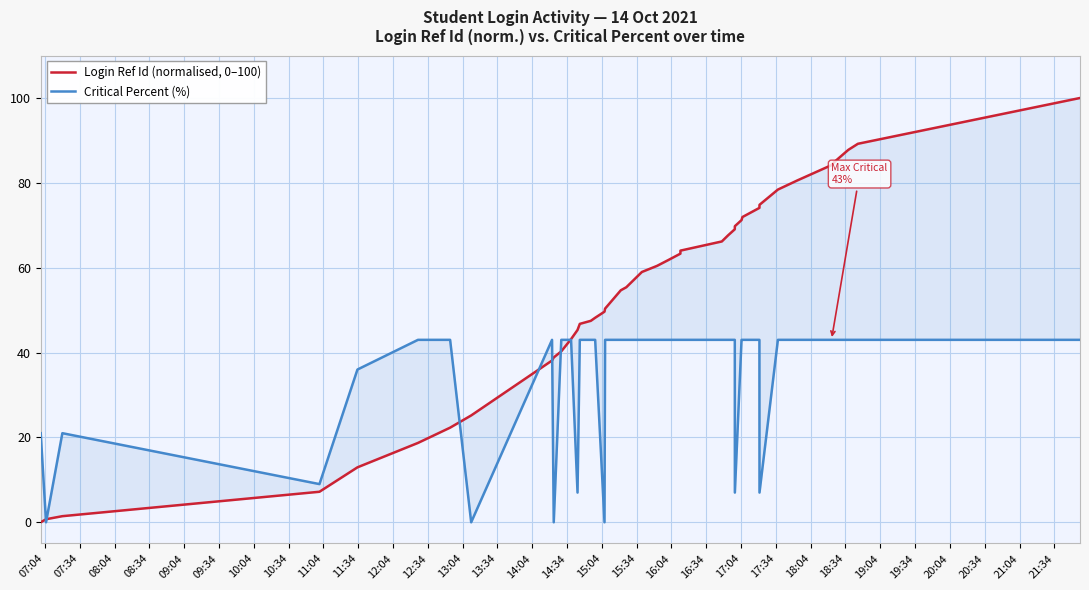

The value of Login Ref Id (normalised, 0–100) at 36 is 37.1. True or false?

False